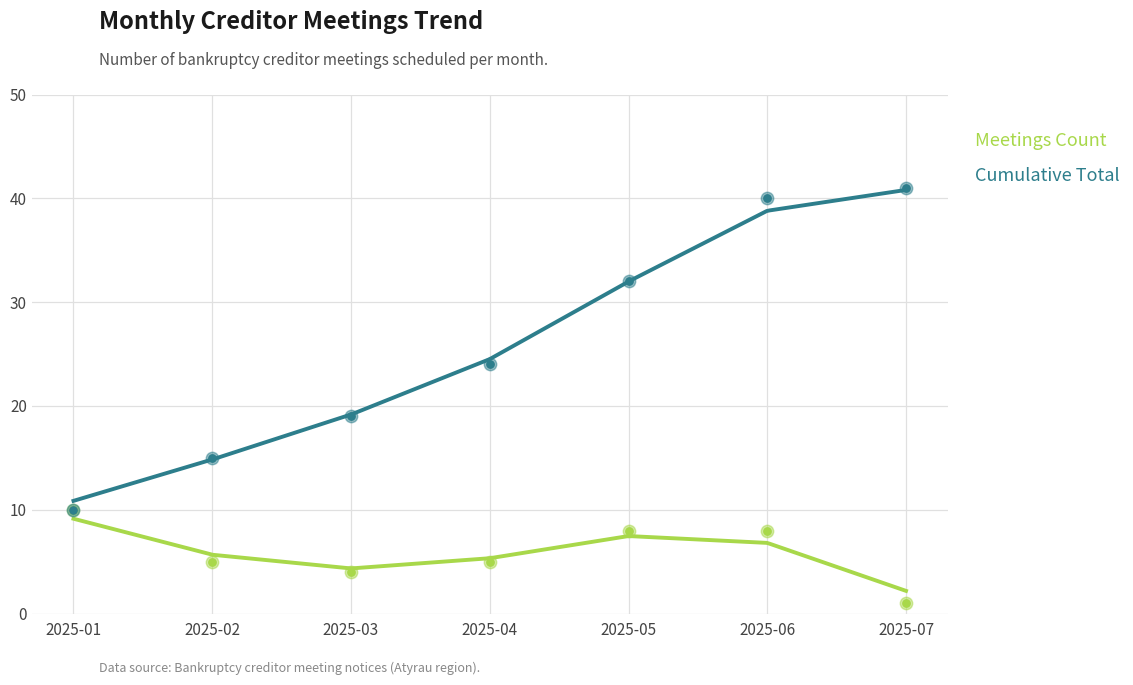

At which category is the sum across all series the highest?

2025-06